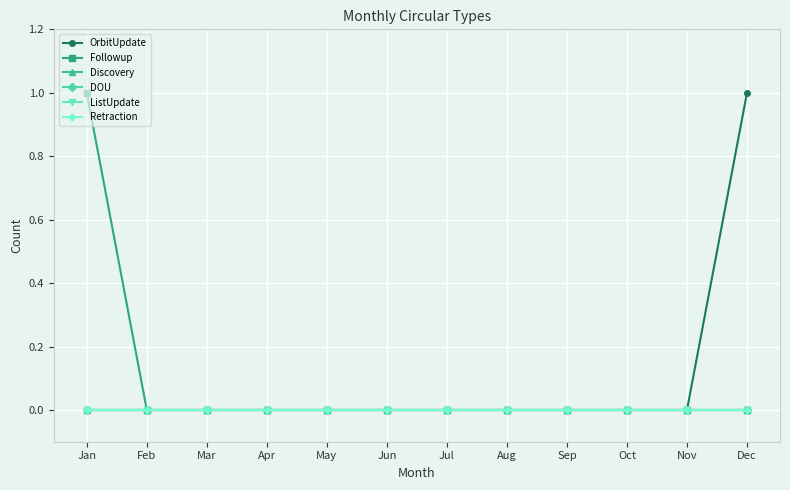

True or false: Retraction and Followup cross at least once.

False